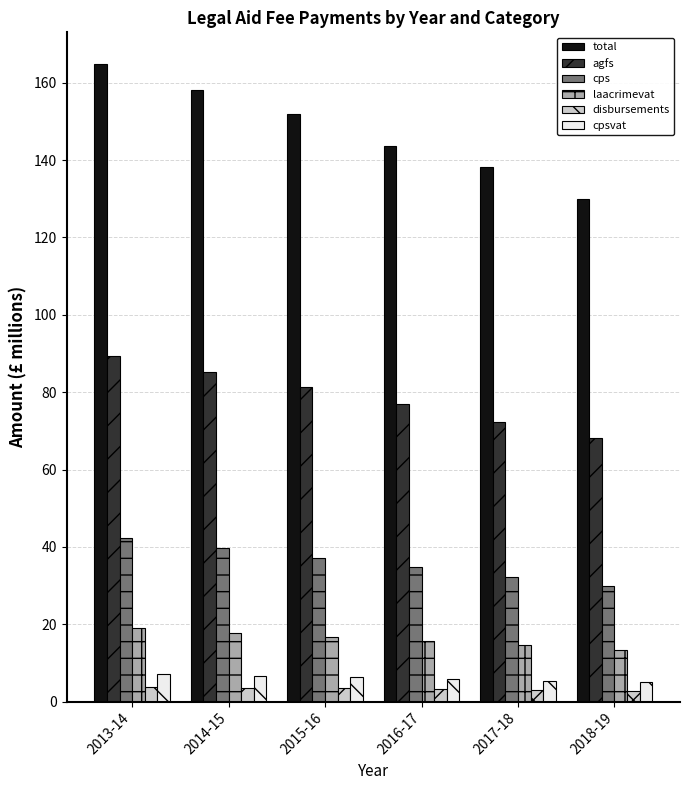

Which series has the largest range (max minus min)?

total